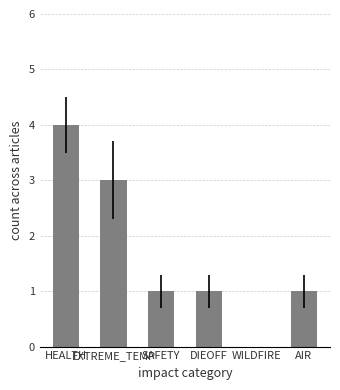

What is the average value?

2